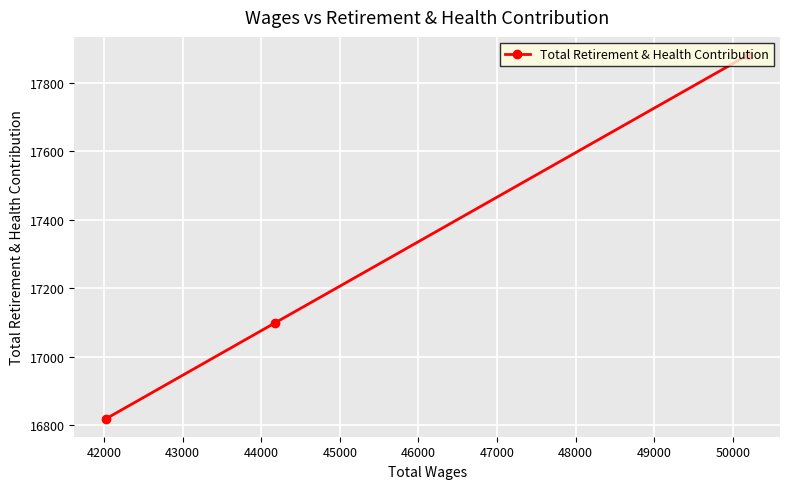

What is the minimum value shown in the chart?

16819